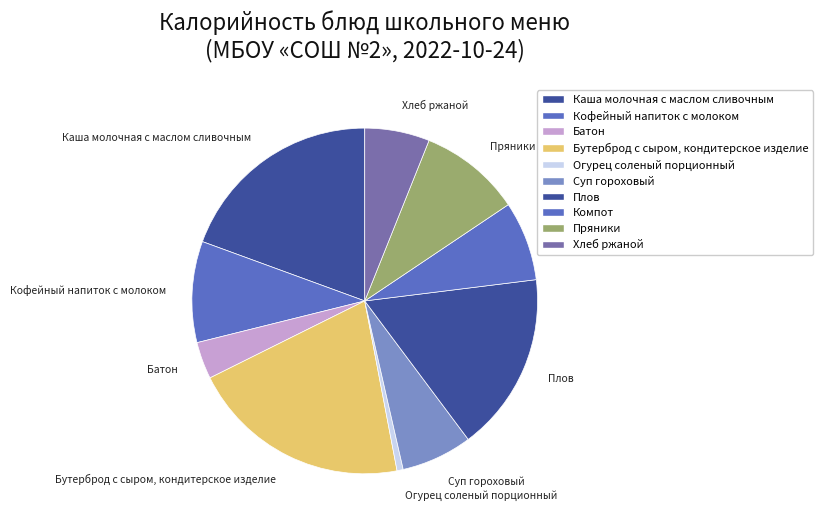

Rank the categories by value from highest to lowest.

Бутерброд с сыром, кондитерское изделие, Каша молочная с маслом сливочным, Плов, Пряники, Кофейный напиток с молоком, Компот, Суп гороховый, Хлеб ржаной, Батон, Огурец соленый порционный